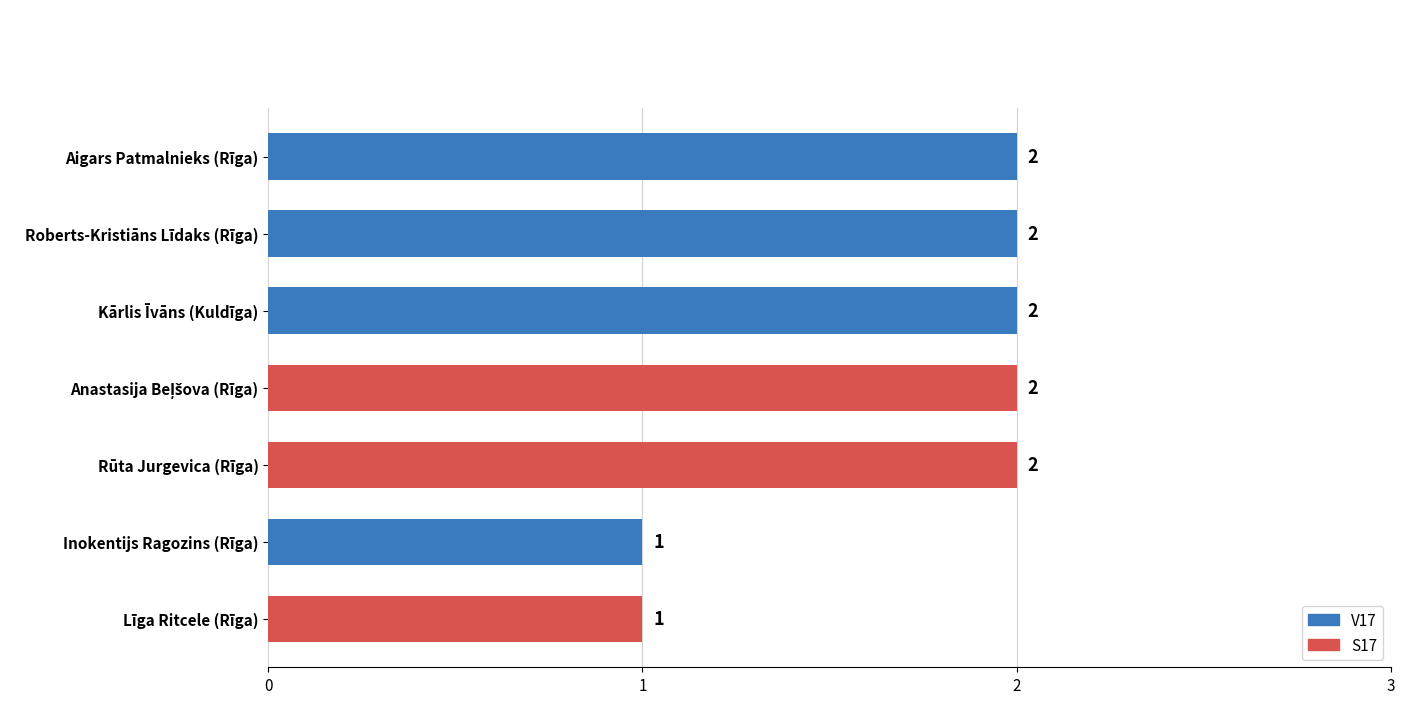

What is the sum of all values?

12